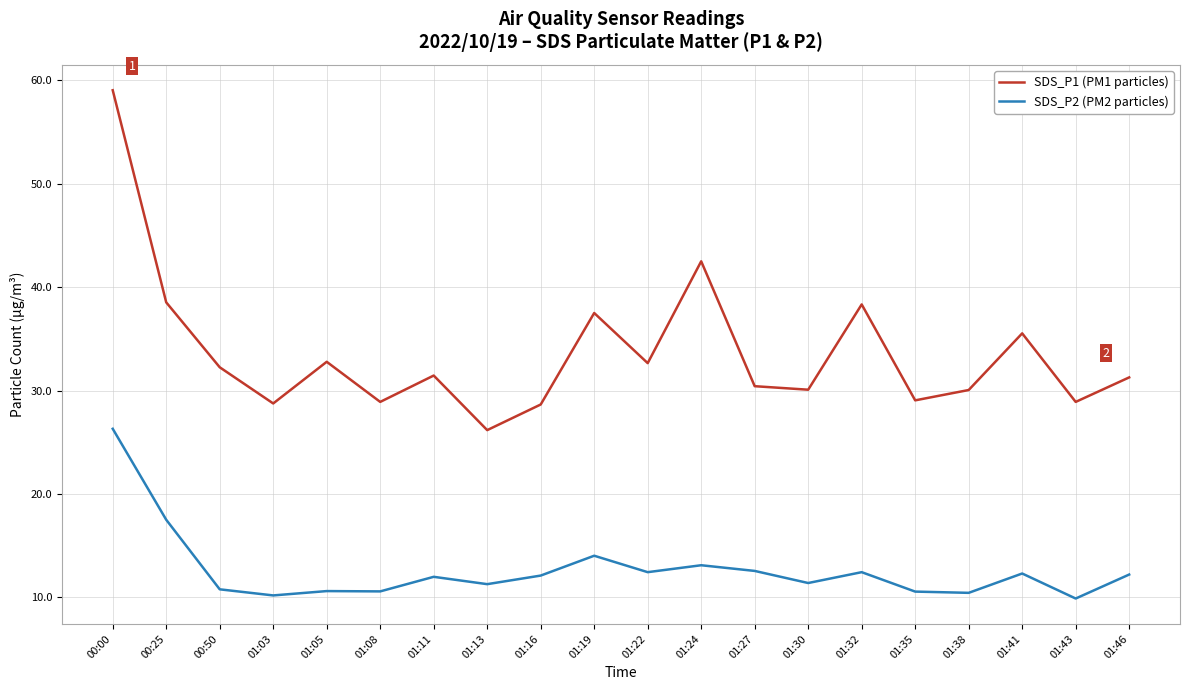

Where is the first local maximum for SDS_P1 (PM1 particles)?

01:05